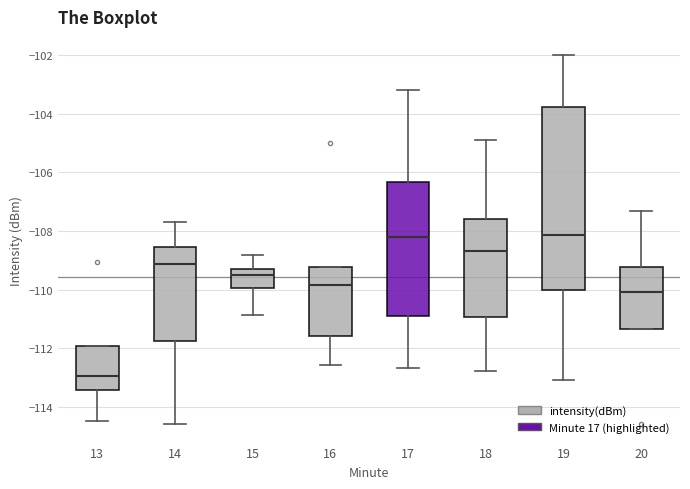

Which box is the tallest, from its lower edge to its upper edge?

19